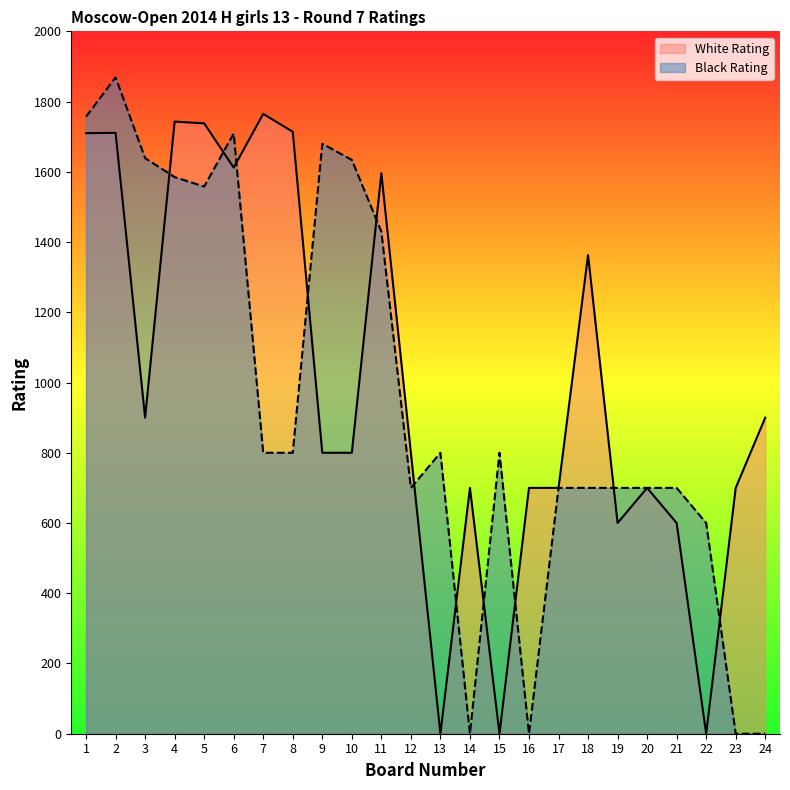

How many interior local peaks does the Black Rating series have?

5